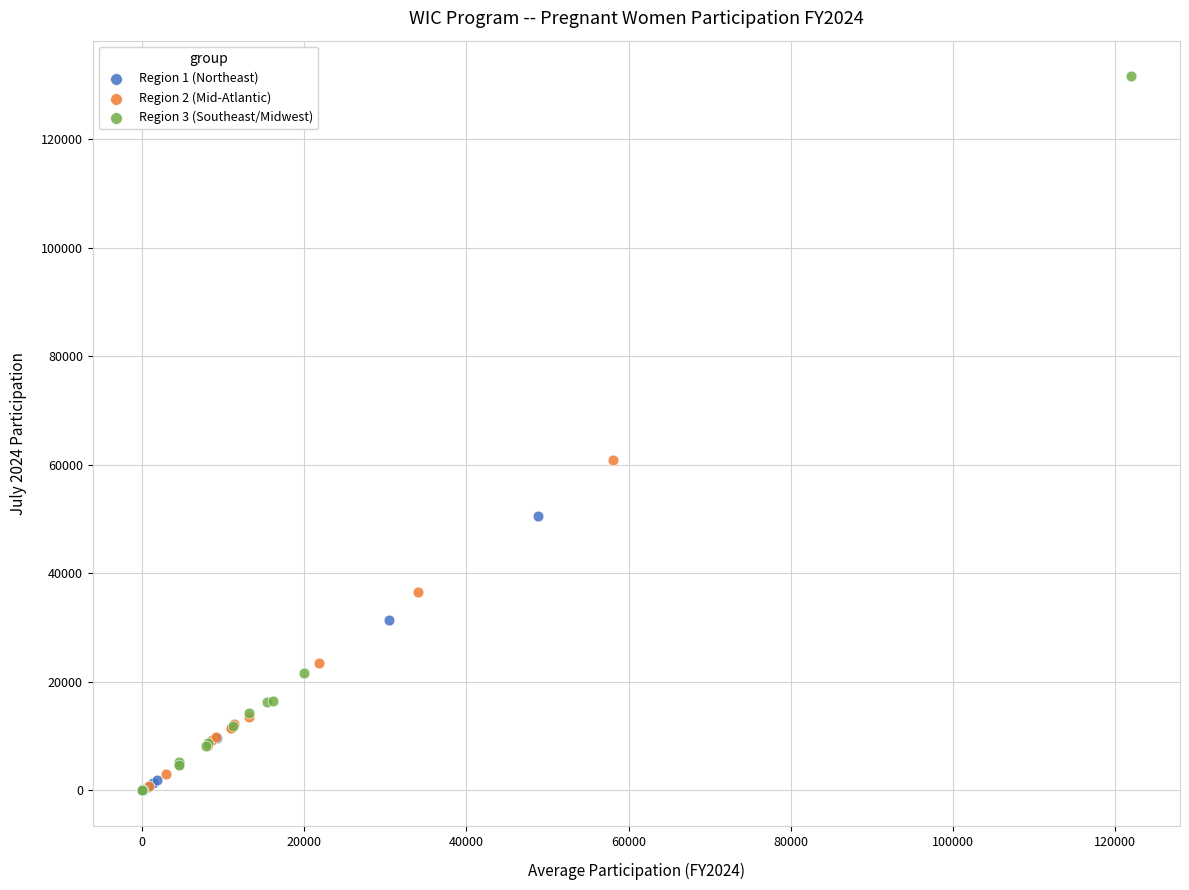

Which series has the largest Y range (max minus min)?

Region 3 (Southeast/Midwest)